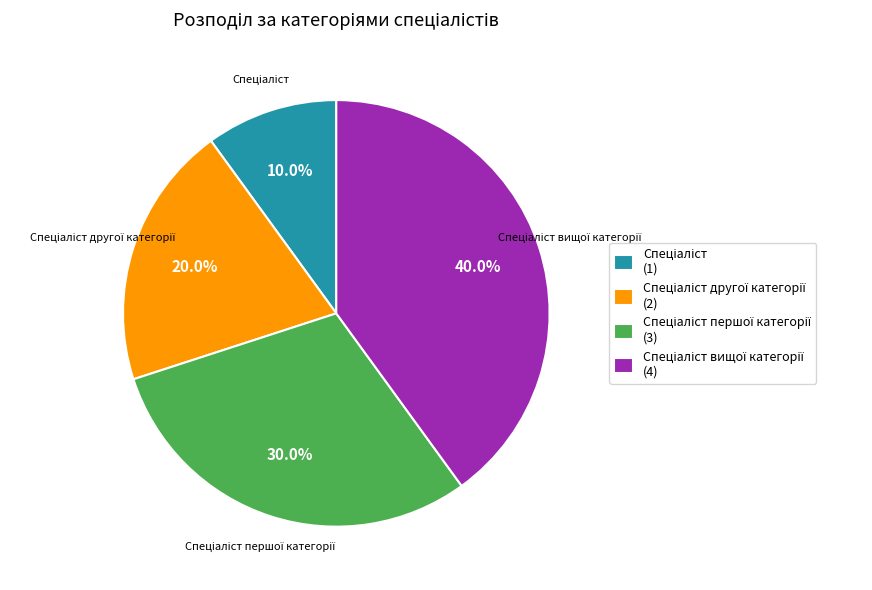

Does any single category account for the majority?

No